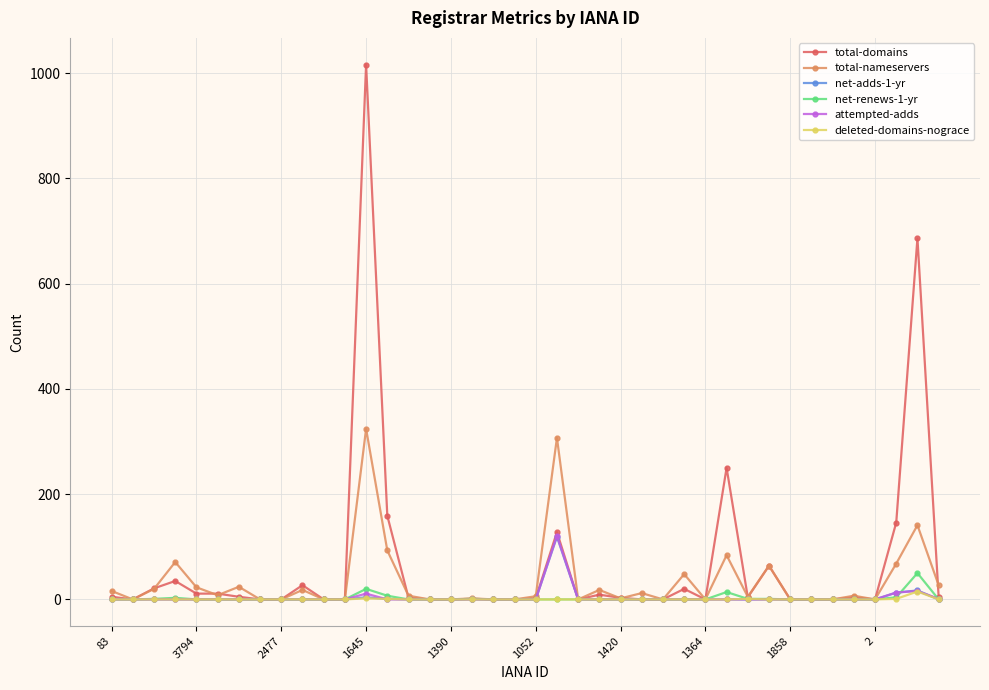

What is the maximum value shown in the chart?

1016